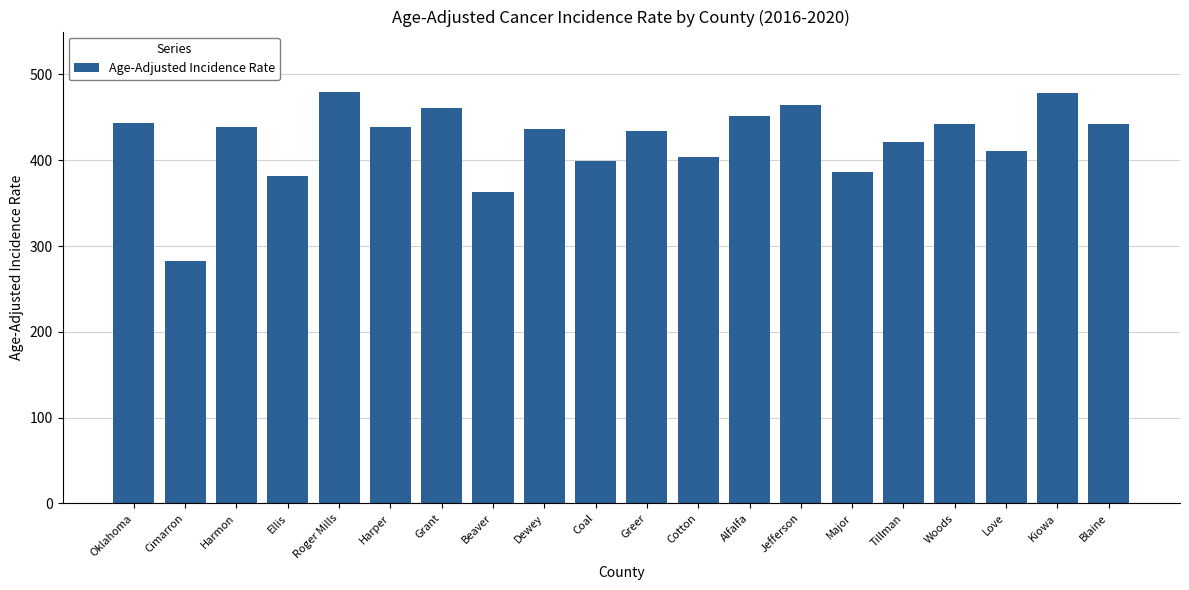

Is it true that the value at Harper is 121.0?

False